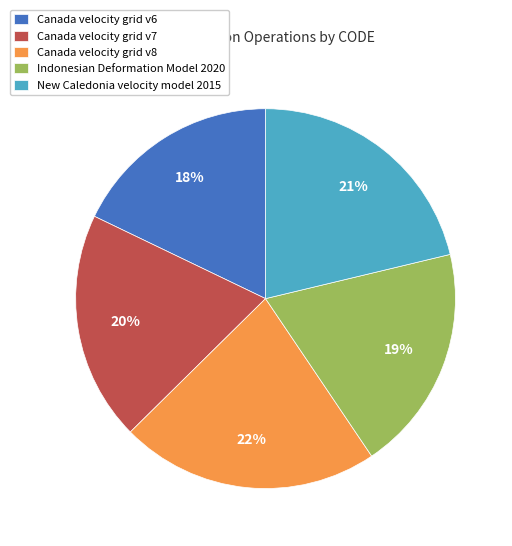

Which category has the biggest portion of the pie?

Canada velocity grid v8